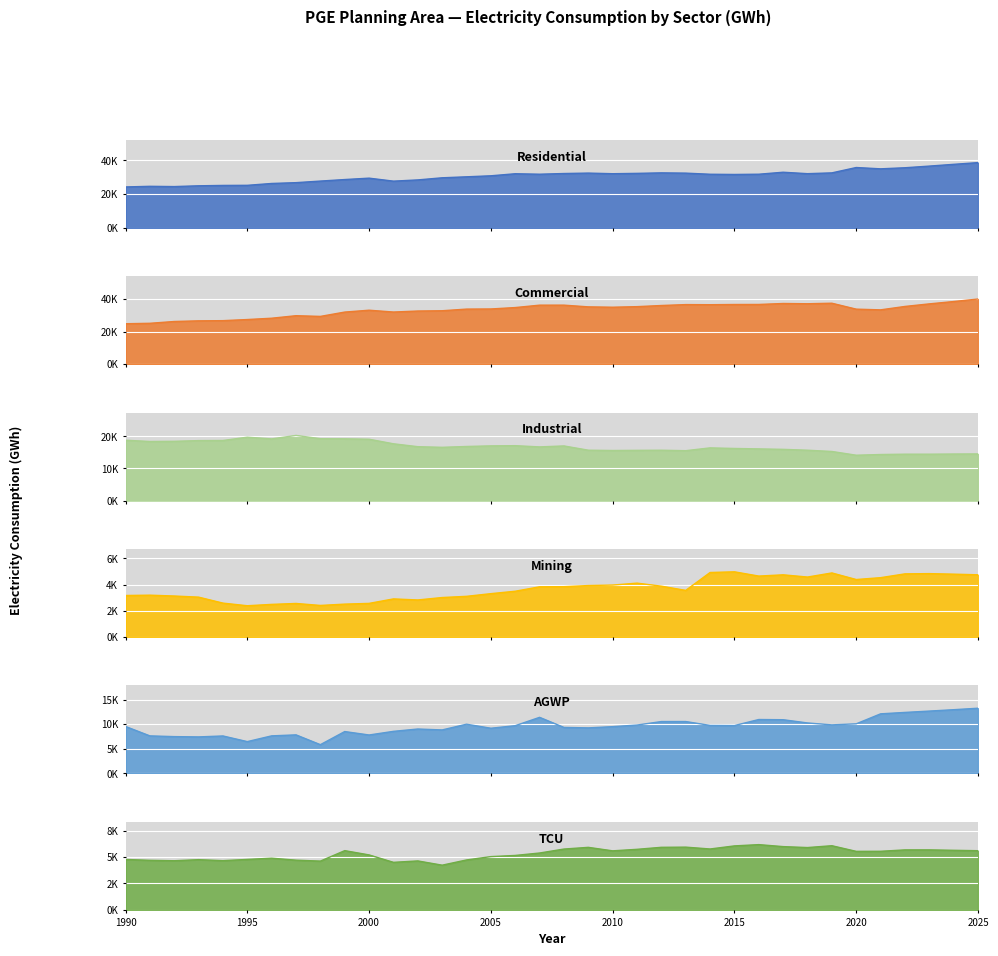

How many interior local valleys does the AGWP series have?

9